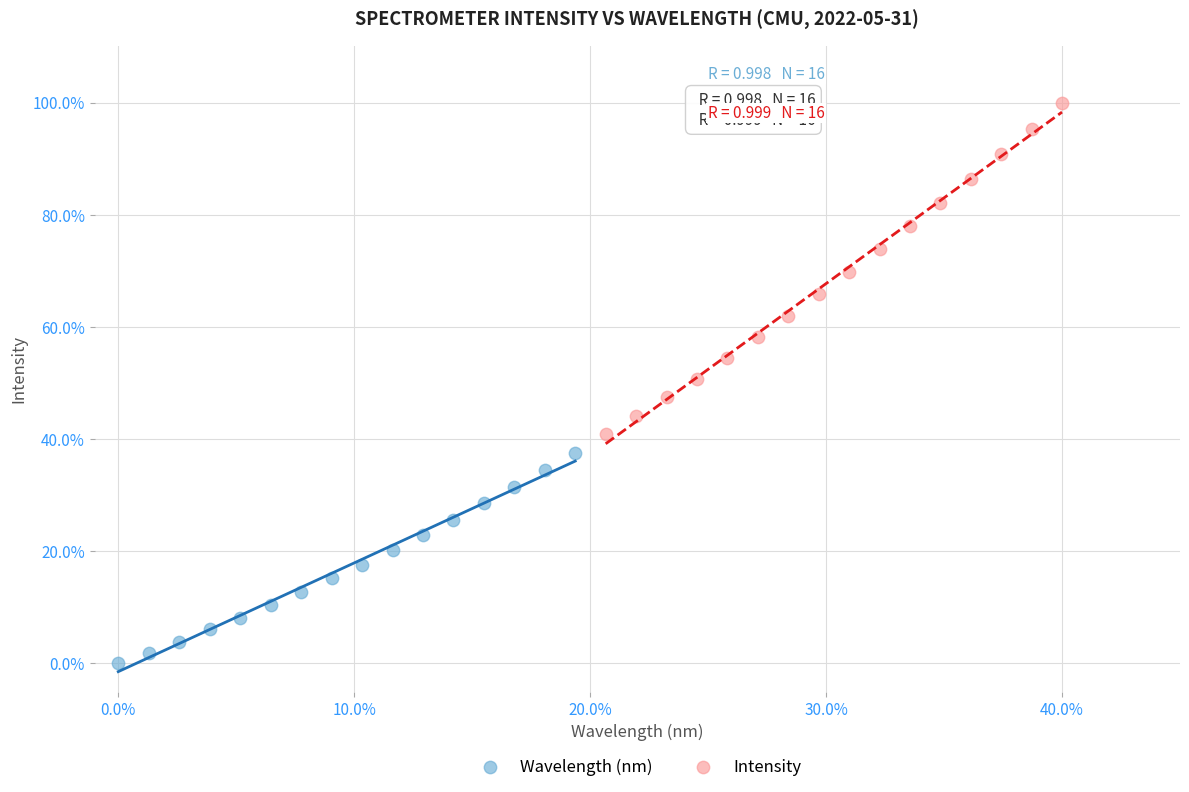

Which series has the widest spread of Y values?

Intensity